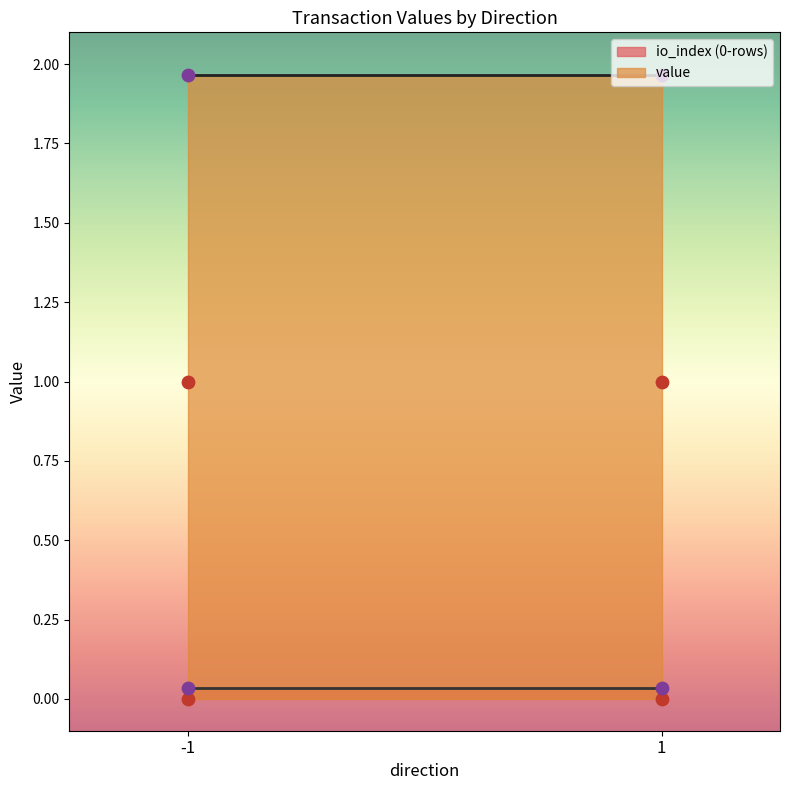

At which category is the sum across all series the highest?

-1